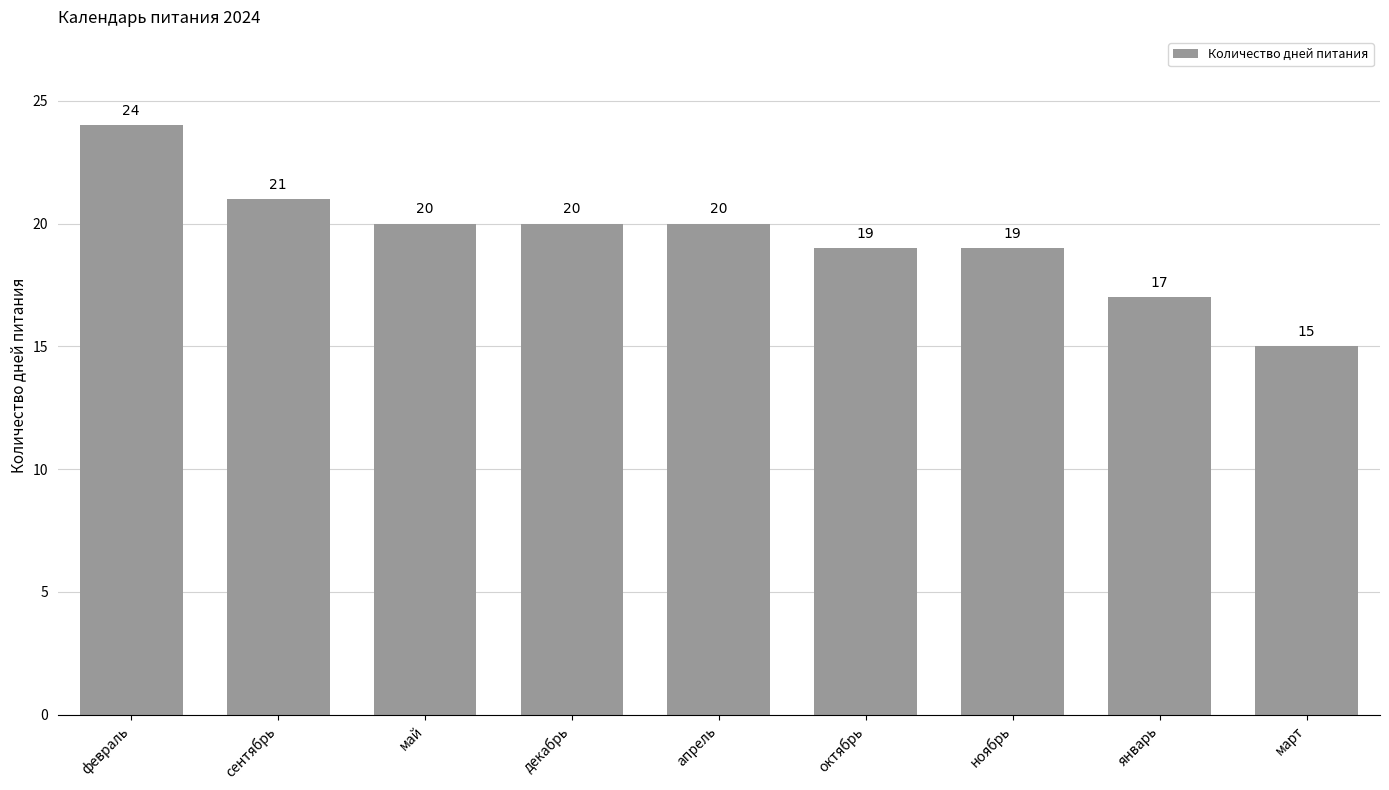

What is the difference between the second highest and second lowest values?

4